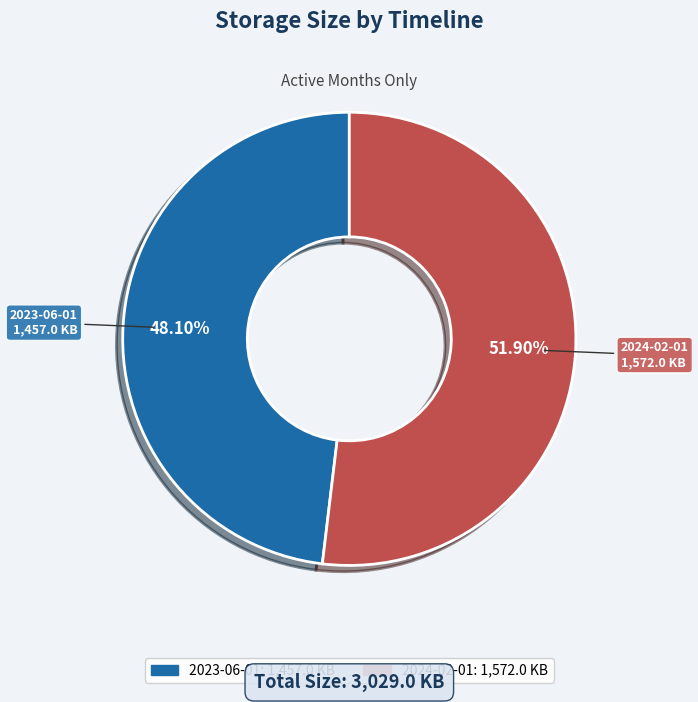

Between 2023-06-01 and 2024-02-01, which is larger?

2024-02-01